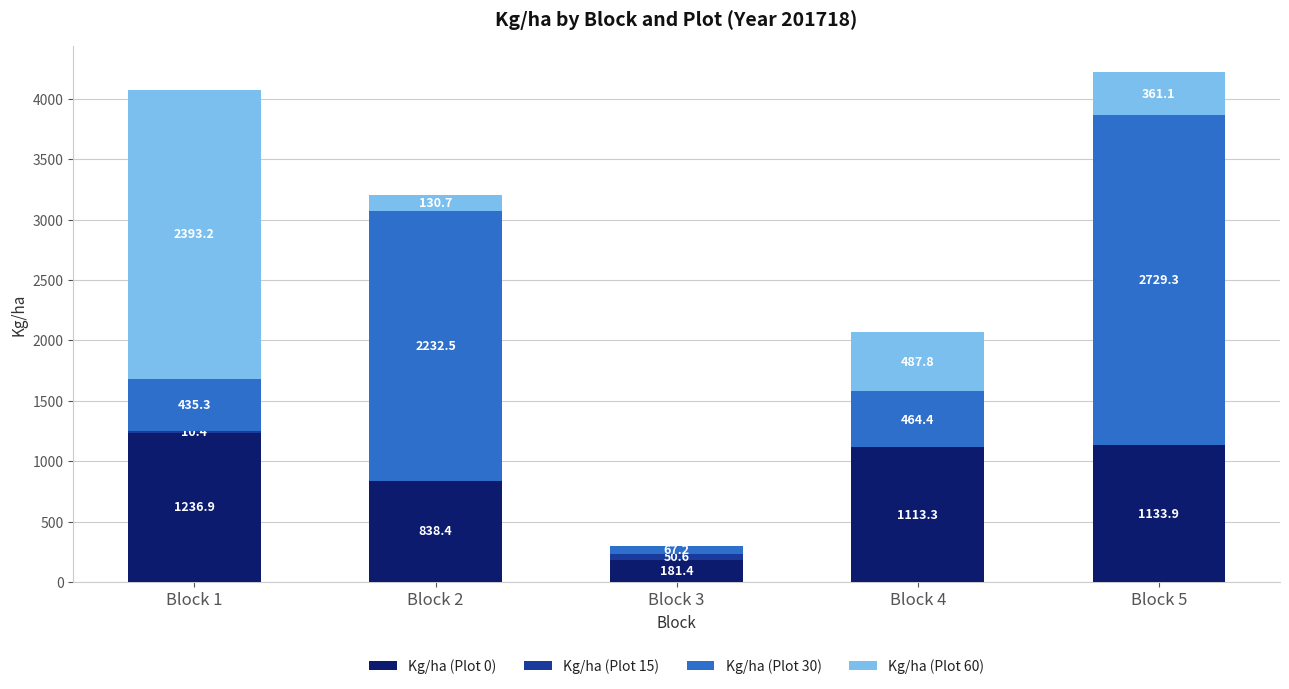

The value of Kg/ha (Plot 0) at Block 1 is 1236.9. True or false?

True